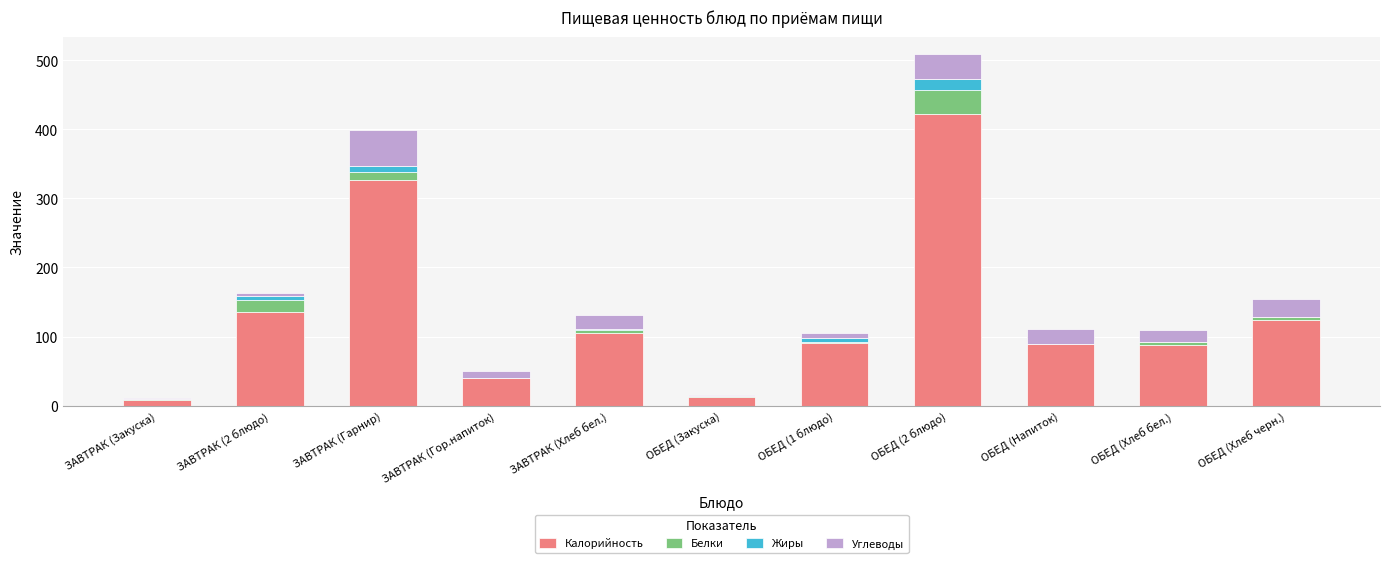

What is the total value across all series at ЗАВТРАК (2 блюдо)?

163.5